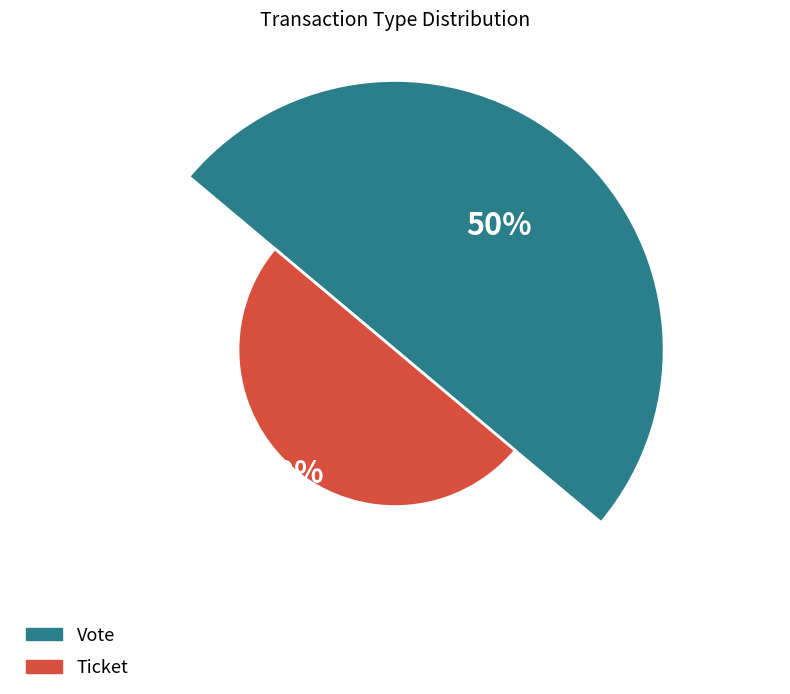

True or false: Vote accounts for 94% of the total.

False